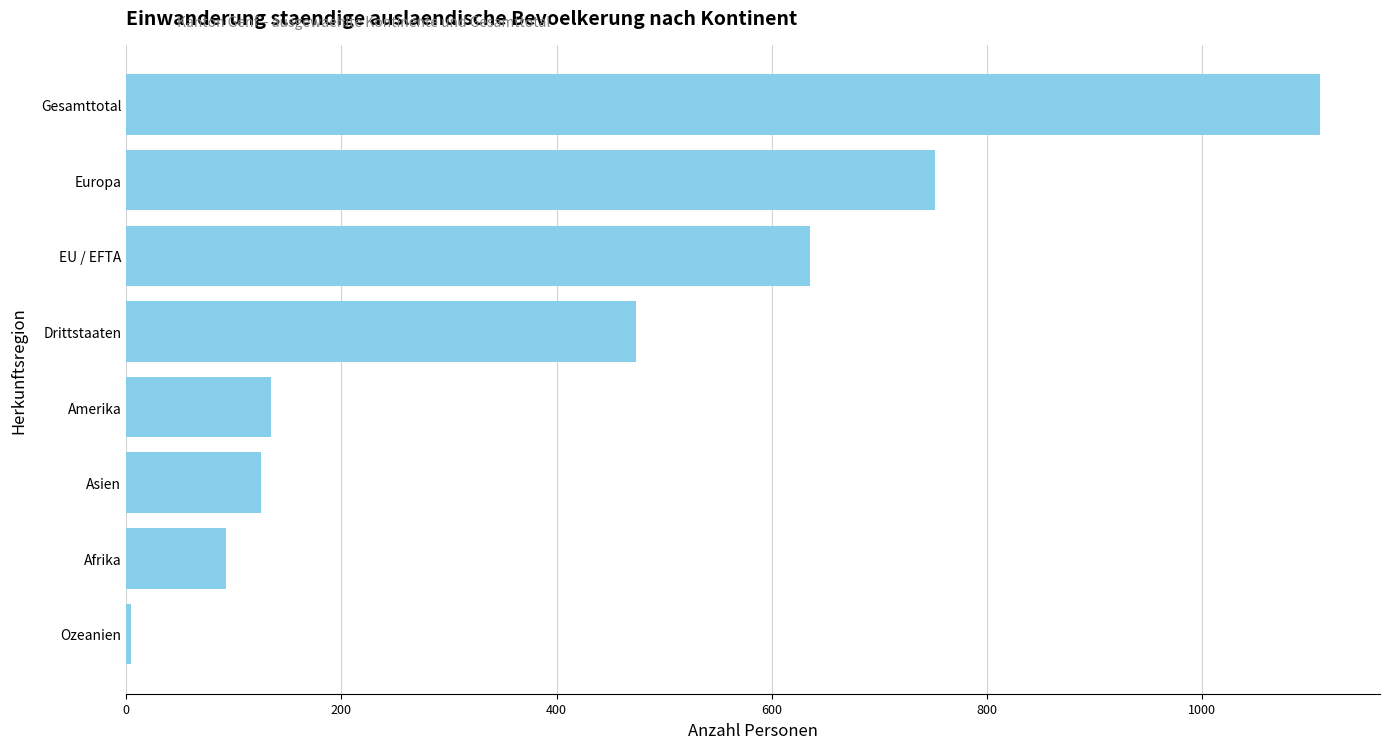

Rank the categories by value from highest to lowest.

Gesamttotal, Europa, EU / EFTA, Drittstaaten, Amerika, Asien, Afrika, Ozeanien